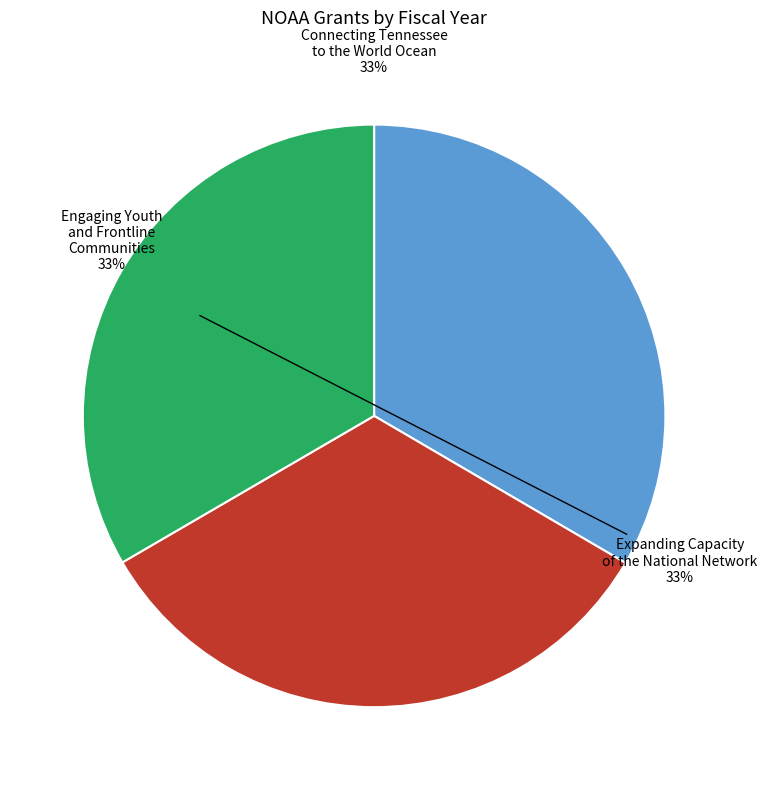

Do Expanding Capacity of the National Network and Connecting Tennessee to the World Ocean together represent more than half of the pie?

Yes